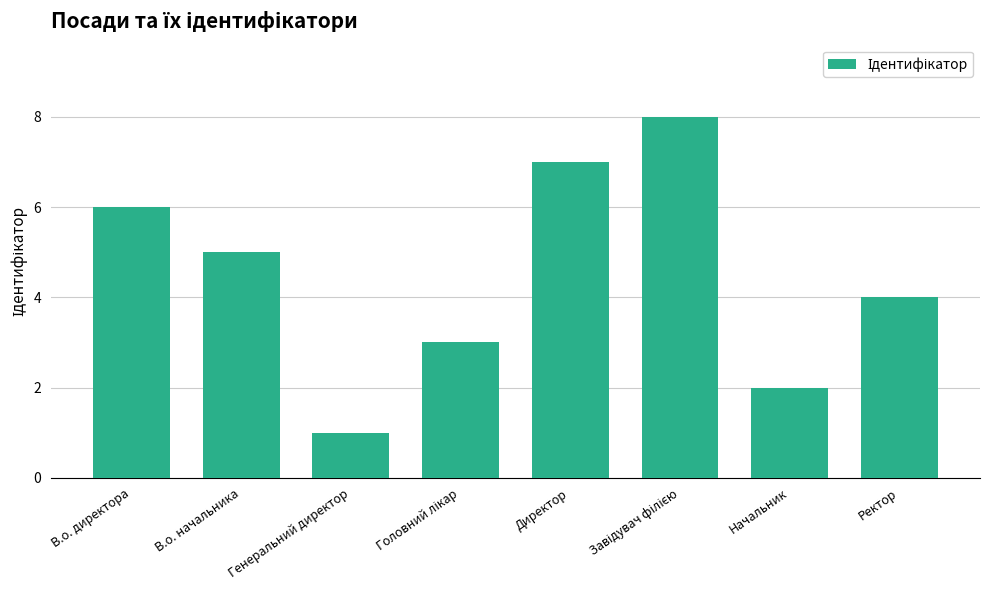

Approximately how many times larger is the value at Директор compared to В.о. директора?

1.2